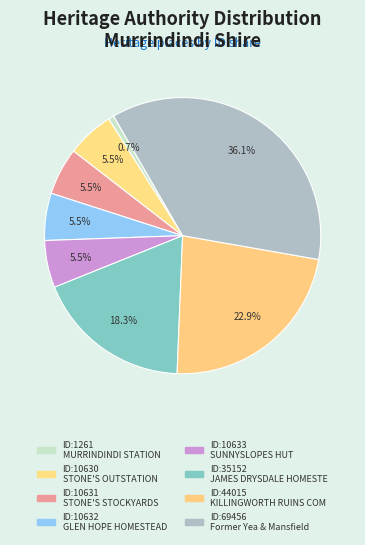

Count the number of slices in the pie.

8